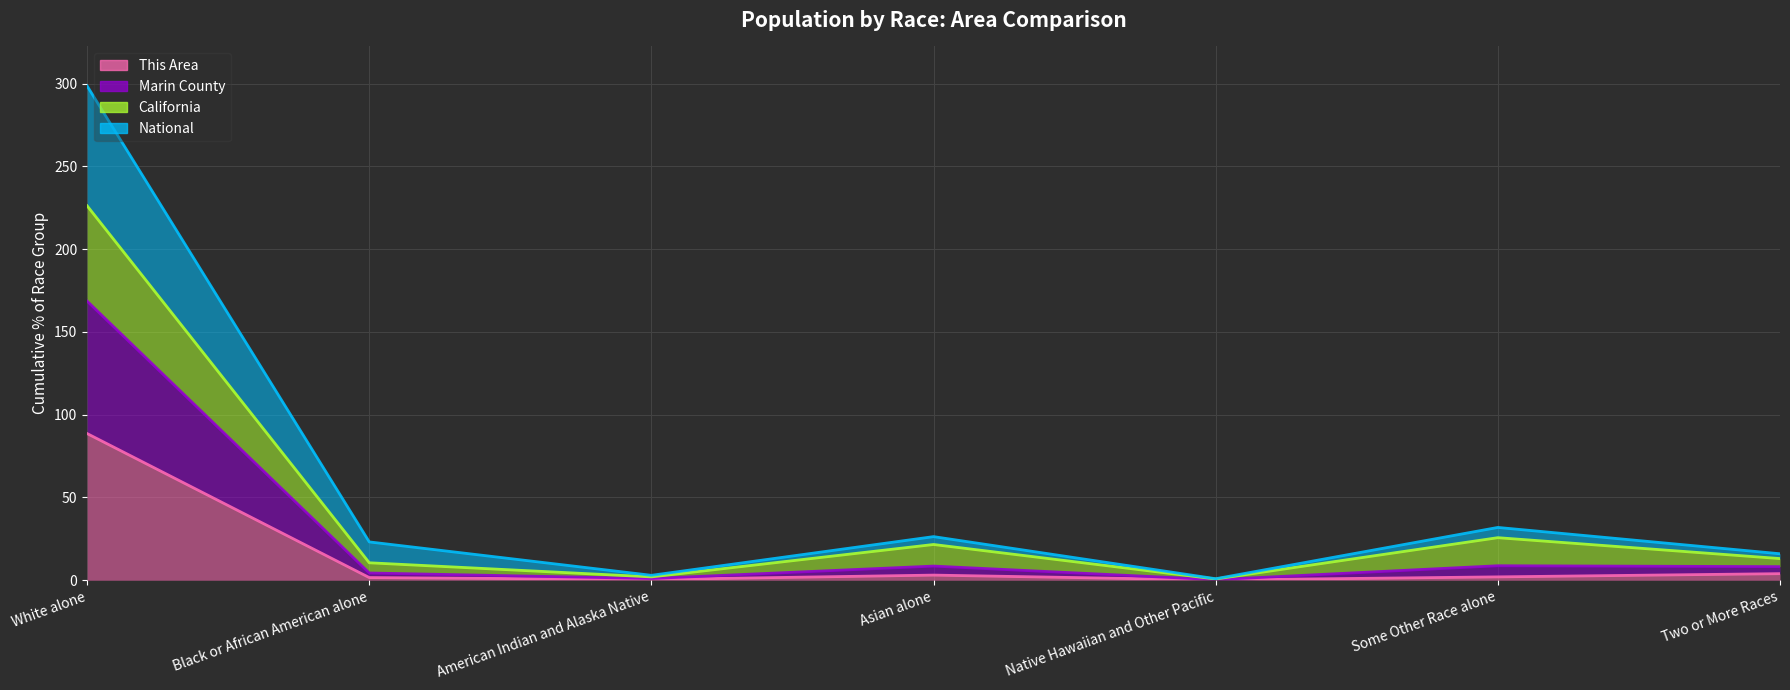

What is the spread (max minus min) of values at American Indian and Alaska Native?

2.5